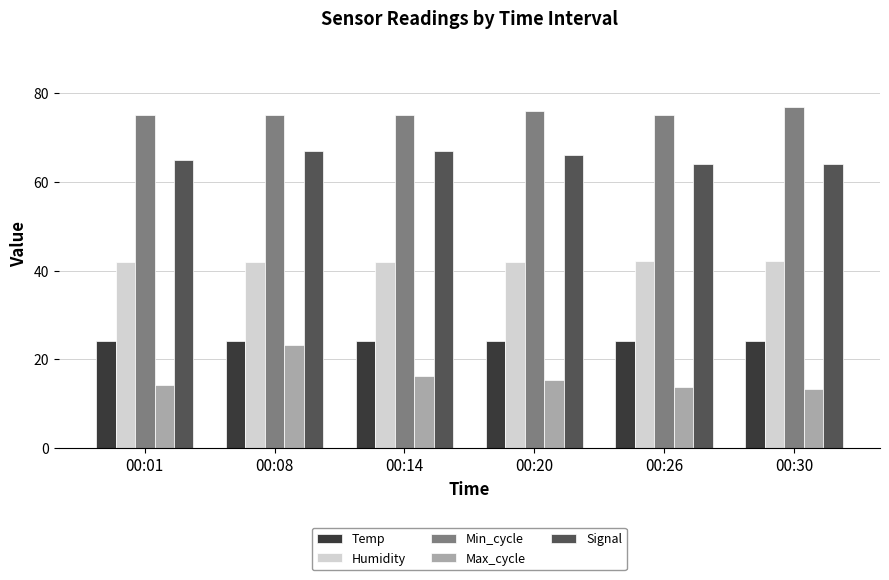

What is the difference between the highest and lowest values at 00:01?

60.9